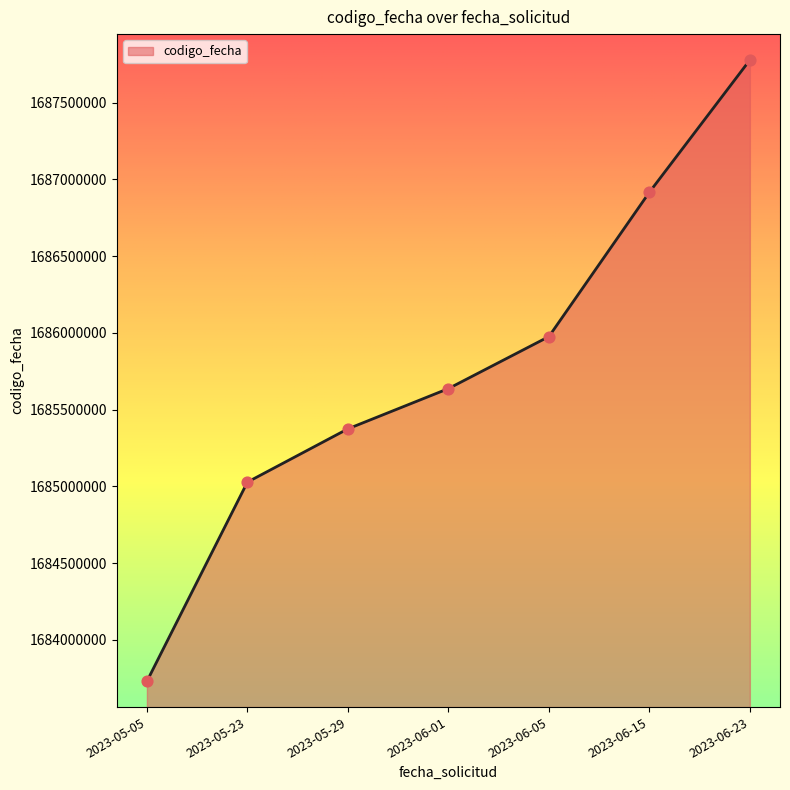

What is the ratio of the value at 2023-06-15 to the value at 2023-05-05?

1.0